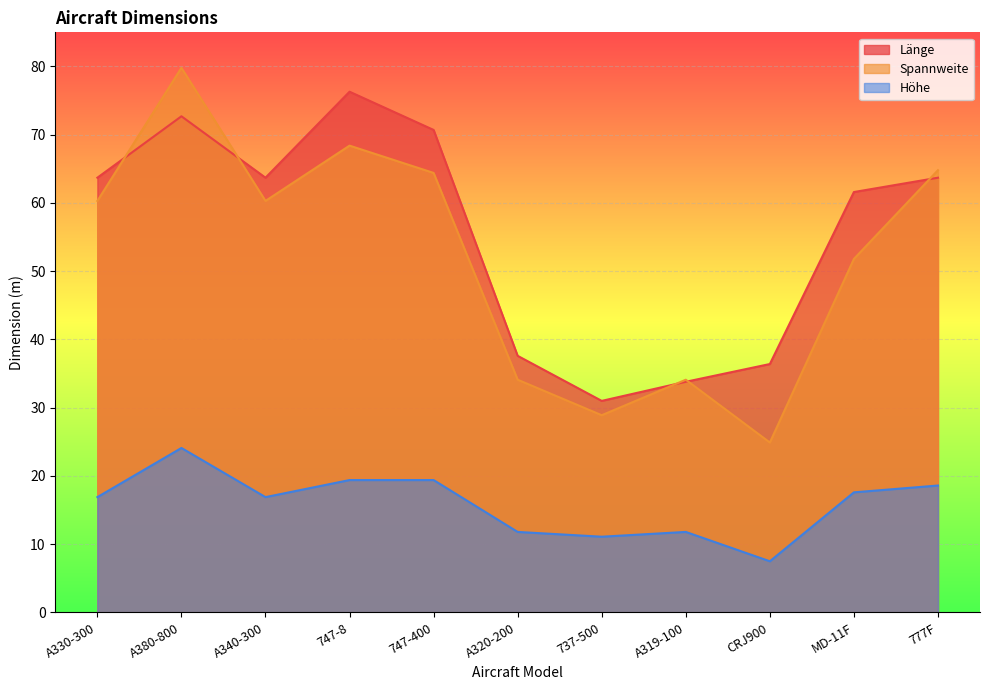

What is the minimum value shown in the chart?

7.5